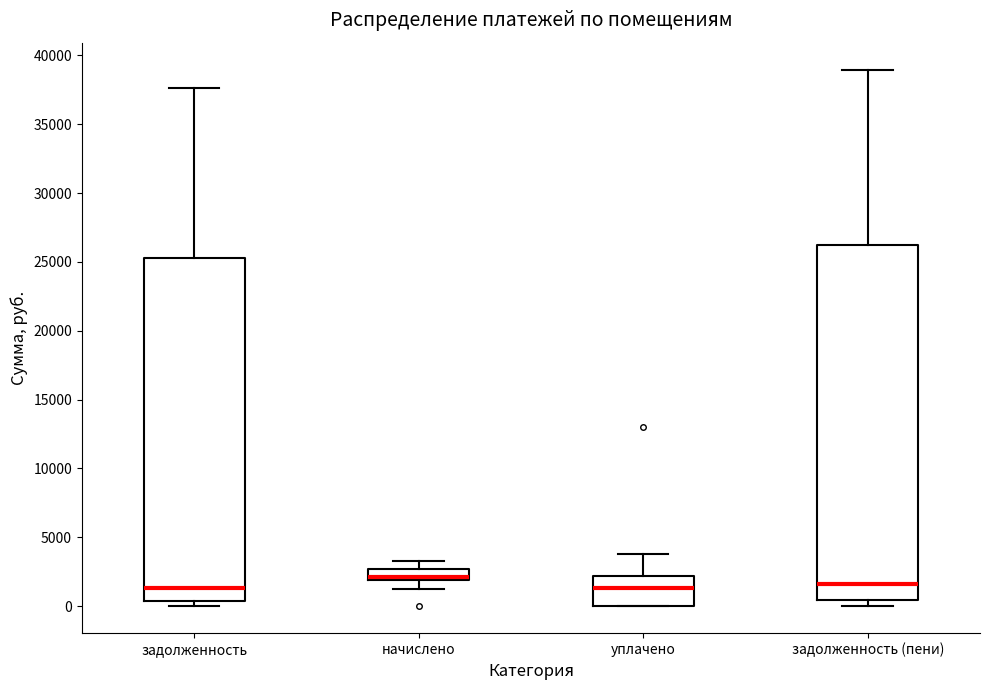

Where does the median line of the box for задолженность sit on the y-axis? The values are not printed on the chart, so give them approximately, as read against the axis.

1500